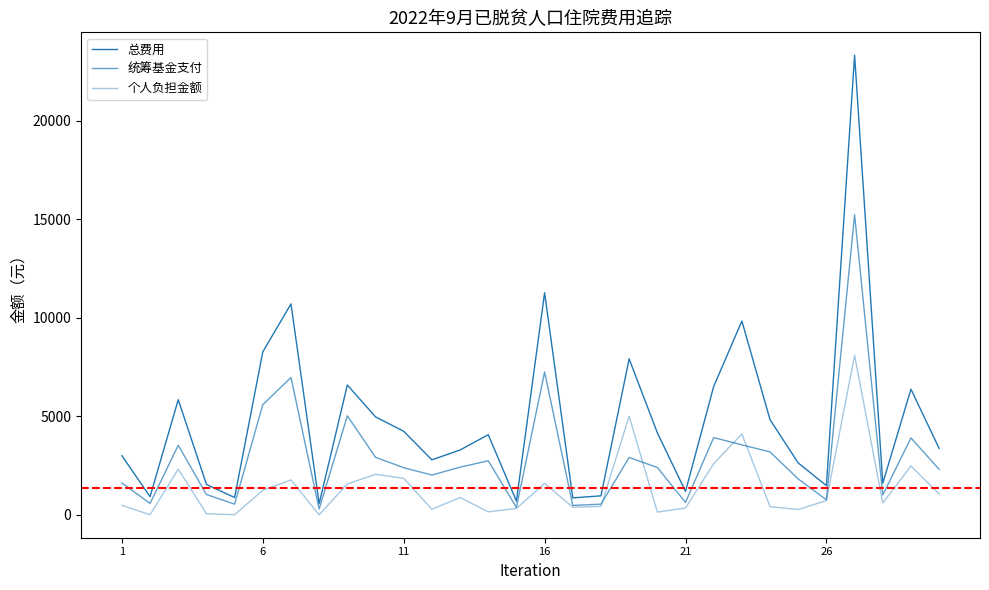

Which series has the largest total across all categories?

总费用